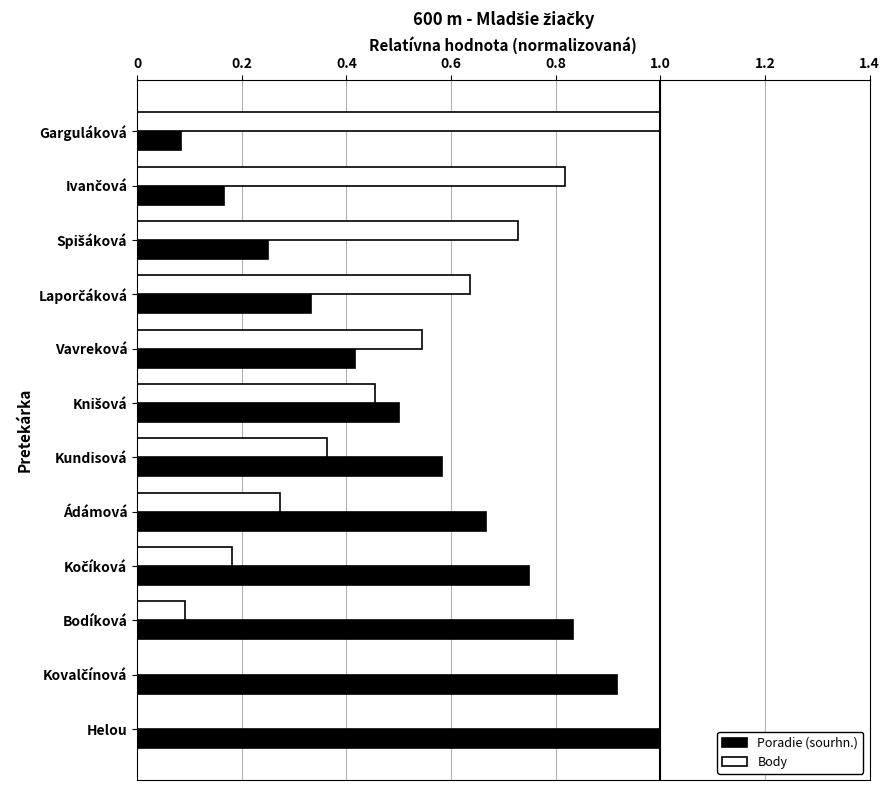

Is it true that Body equals 0.5 at Vavreková?

True